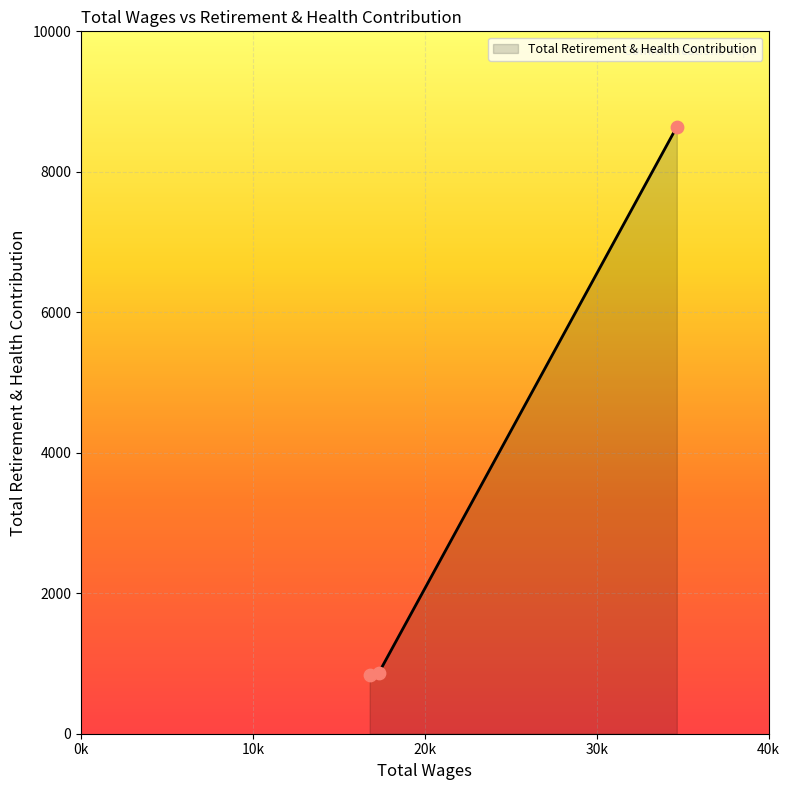

What is the minimum value shown in the chart?

840